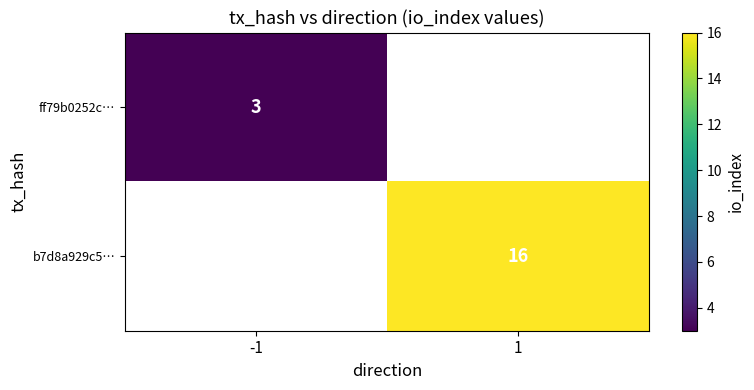

Is the value of ff79b0252c… at -1 greater than the value of b7d8a929c5… at 1?

No